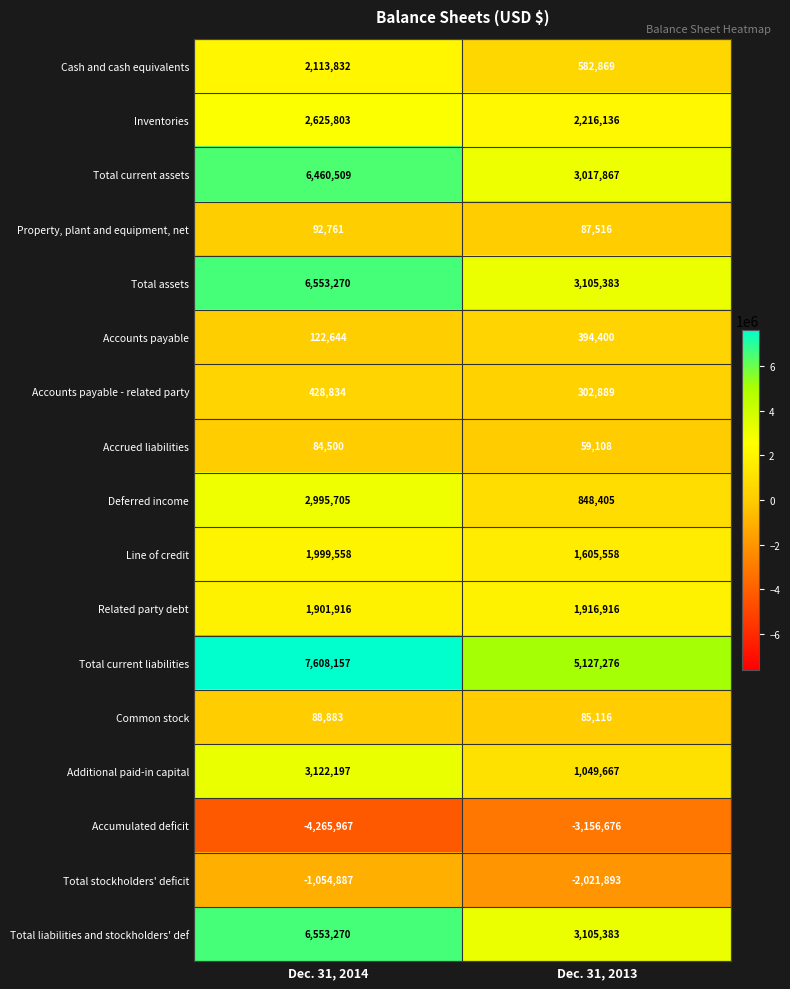

Count the number of data series in this chart.

17